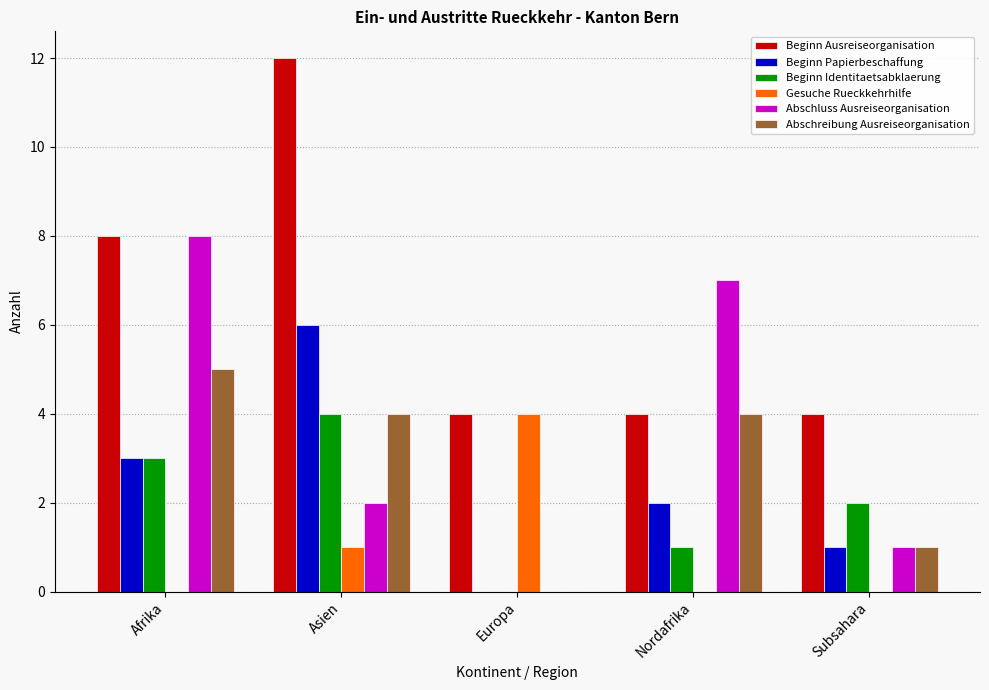

Which category has the highest value across all series?

Asien